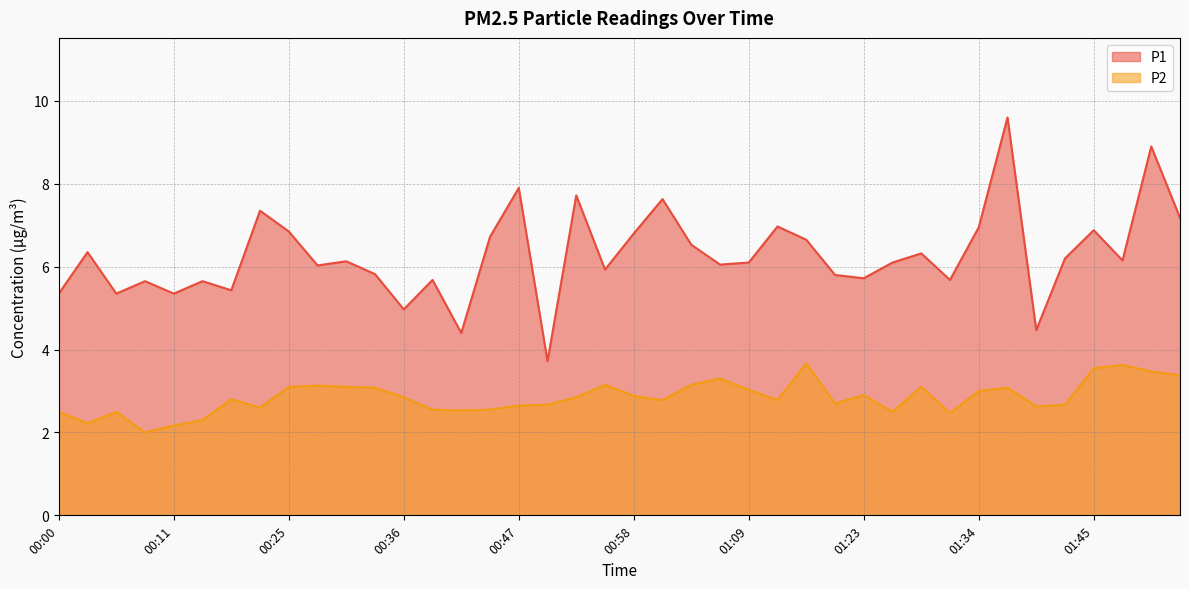

At which category does P1 reach its first local peak?

00:03